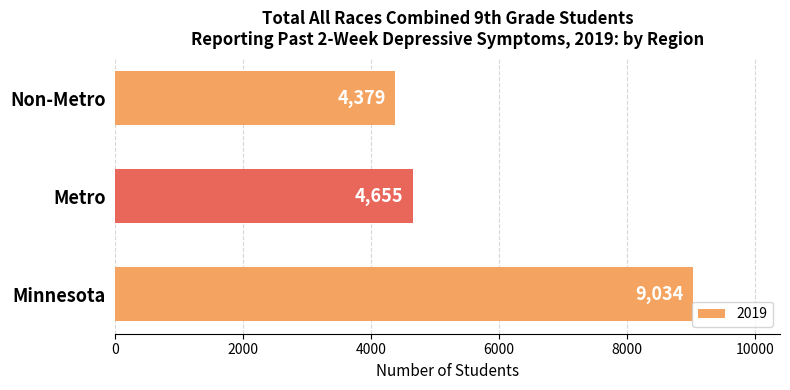

What is the difference between the values at Minnesota and Non-Metro?

4655